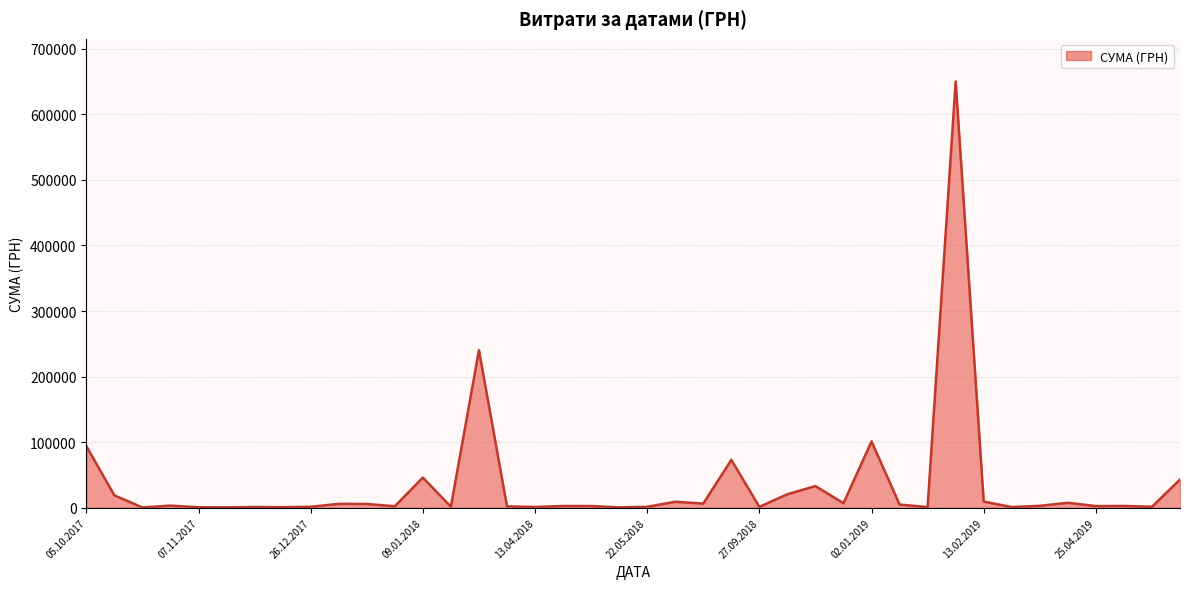

How many data points are less than 2939?

20